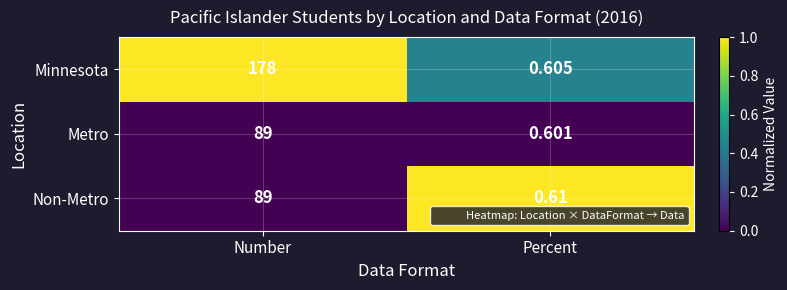

Which series has the largest total across all categories?

Minnesota